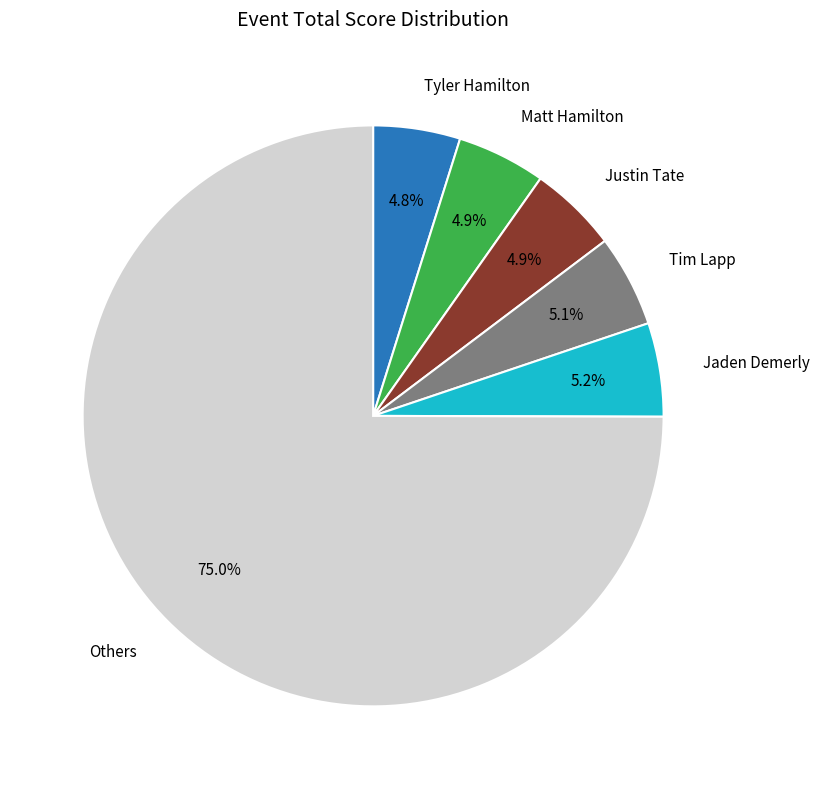

Does any single category account for the majority?

Yes